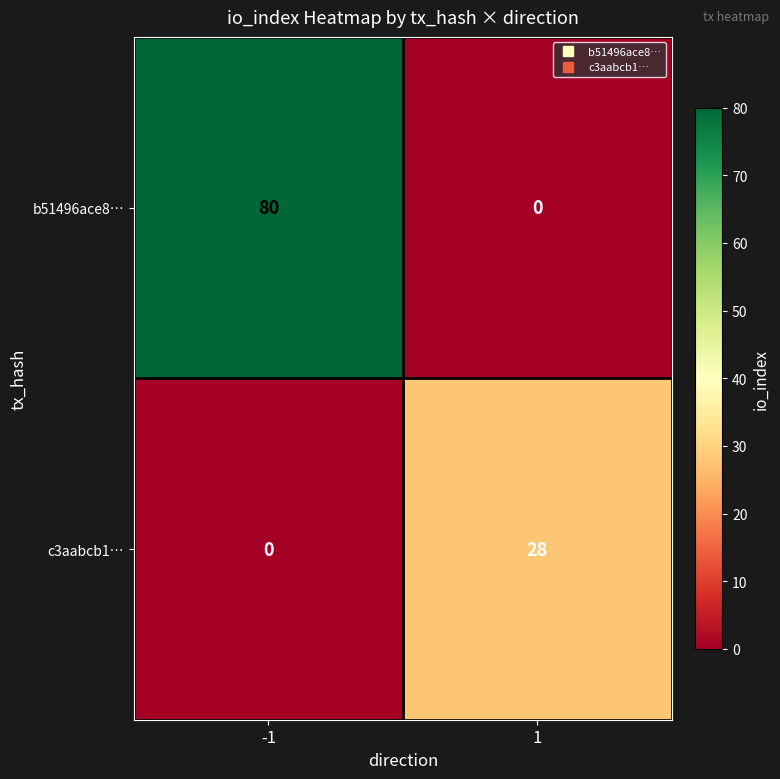

Which series has the largest total across all categories?

b51496ace8…